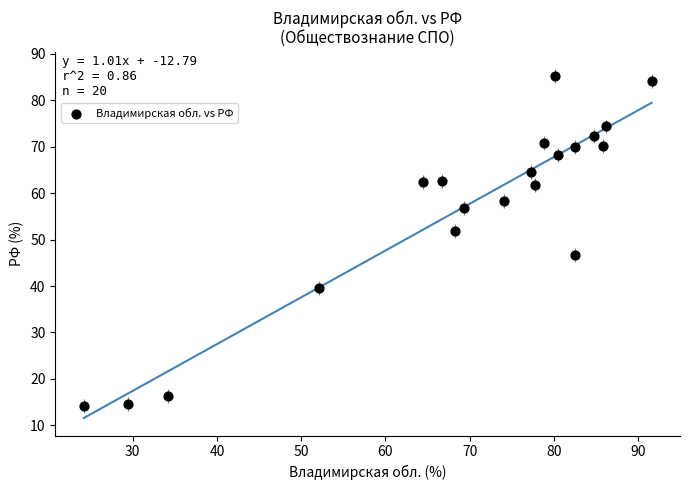

What is the range of X values (max minus min)?

67.4